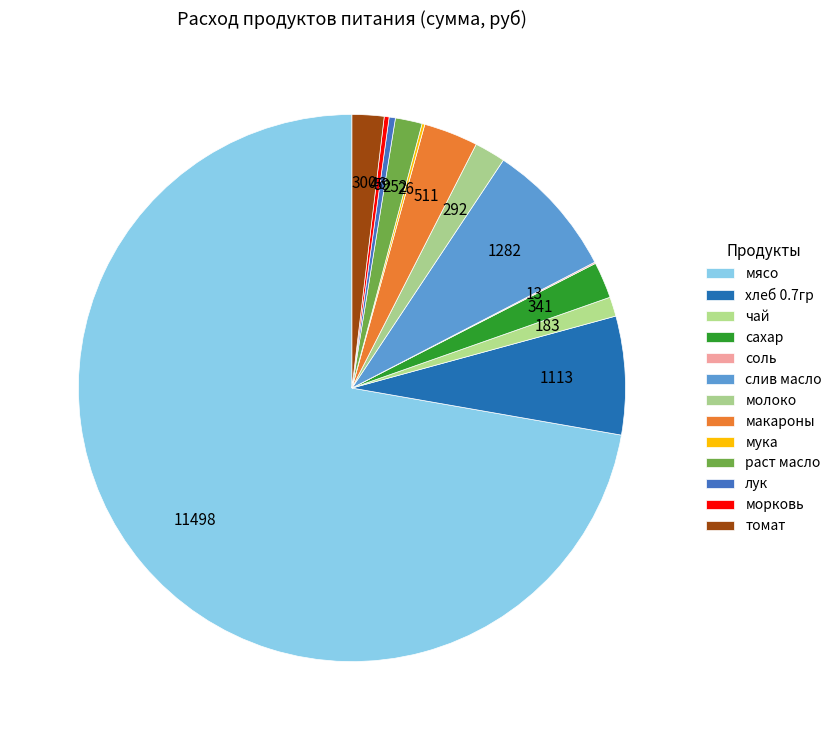

How many segments does this pie chart have?

13